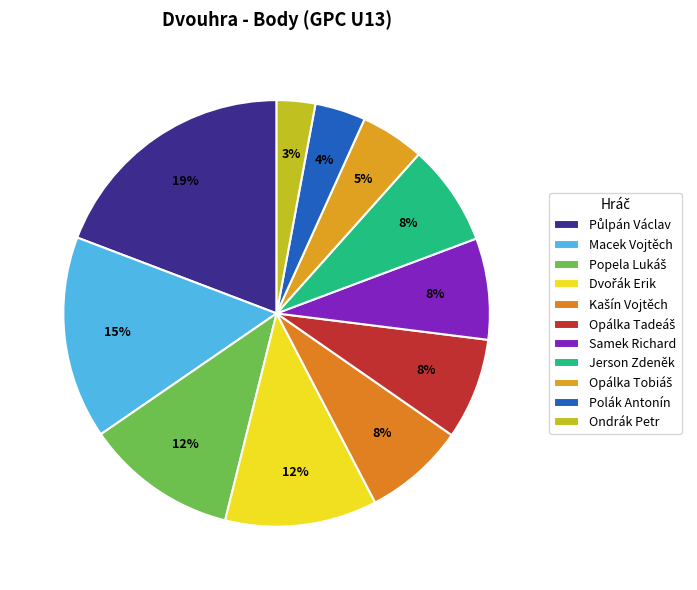

To the nearest percent, what is the combined percentage of Půlpán Václav and Macek Vojtěch?

35%